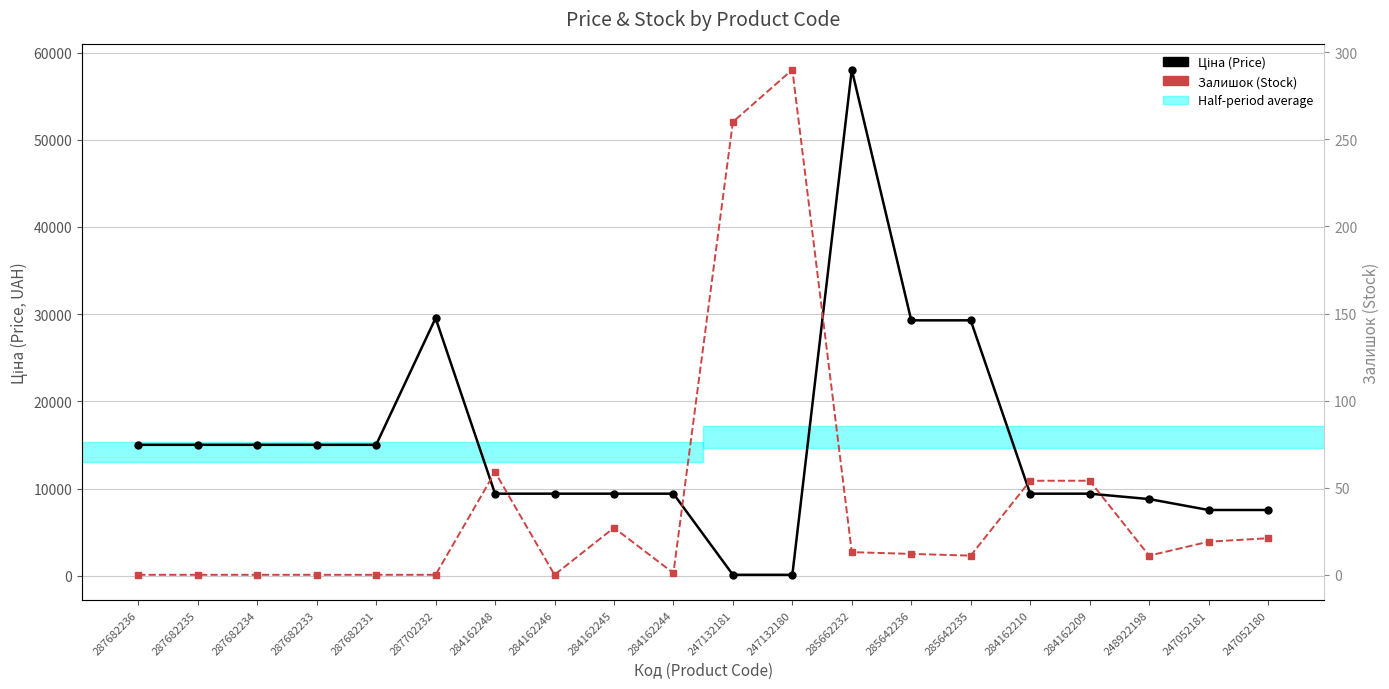

At which category is the sum across all series the highest?

285662232